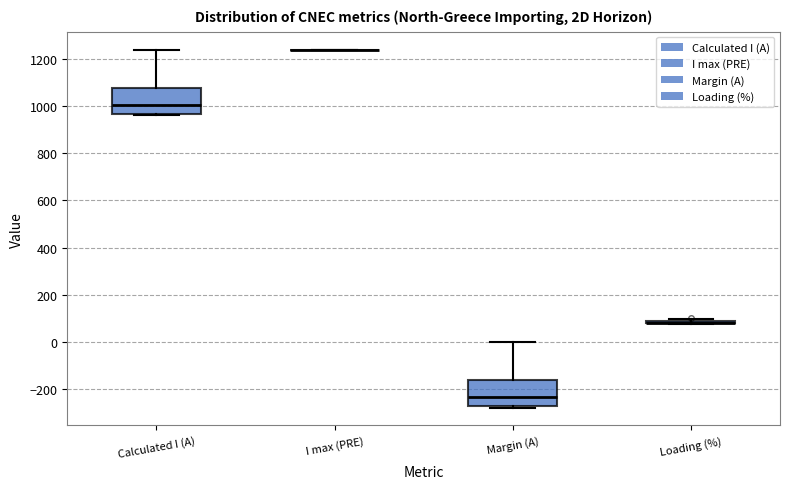

Where is the upper edge of the box for Calculated I (A) on the y-axis? The values are not printed on the chart, so give them approximately, as read against the axis.

1080